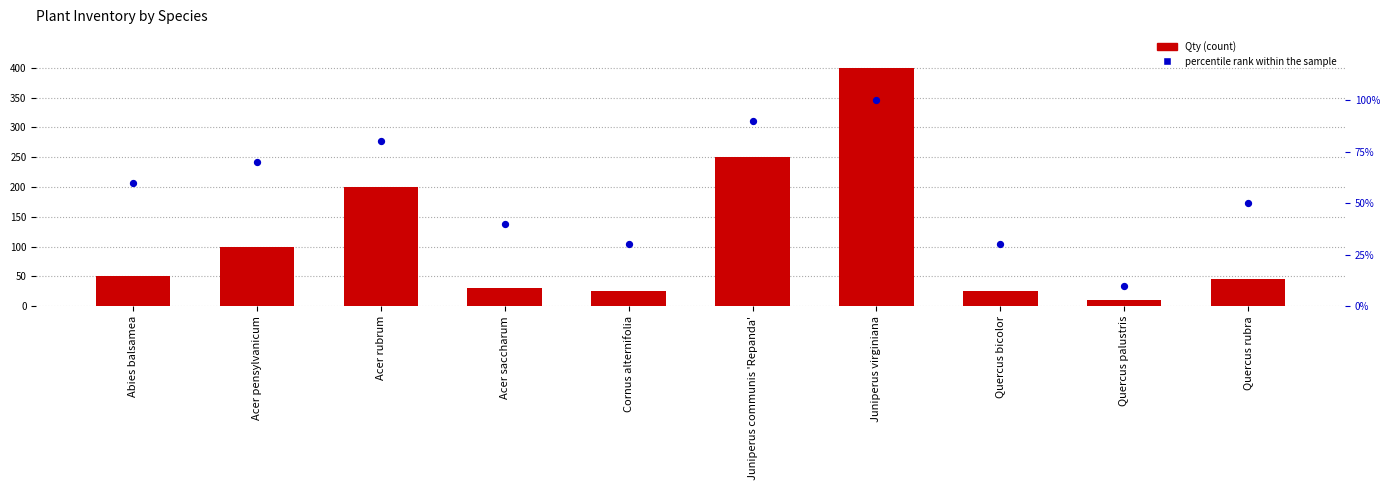

What are all the series names shown in the legend?

Qty, percentile rank within the sample